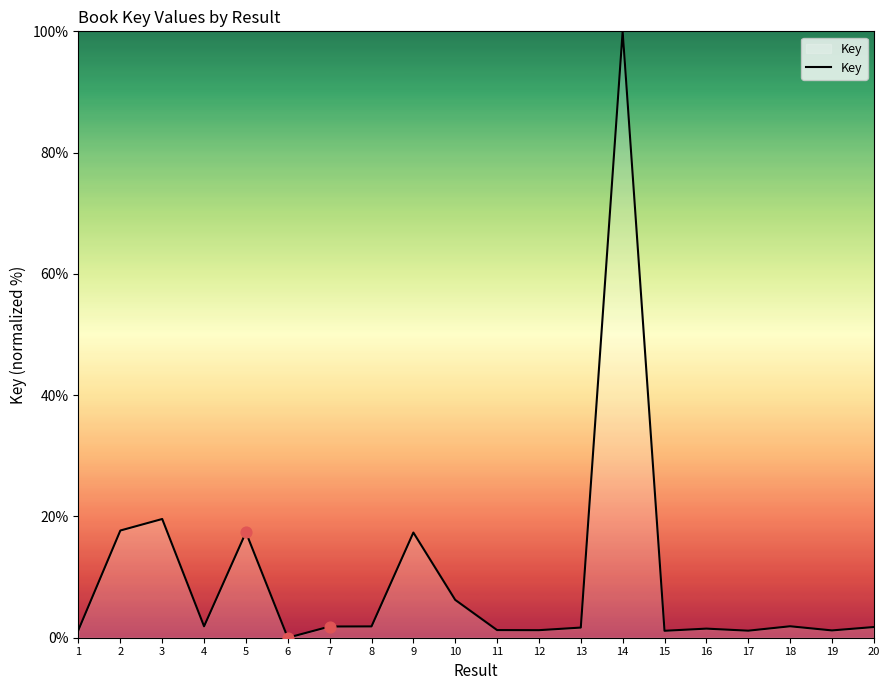

Approximately how many times larger is the value at 3 compared to 14?

0.2